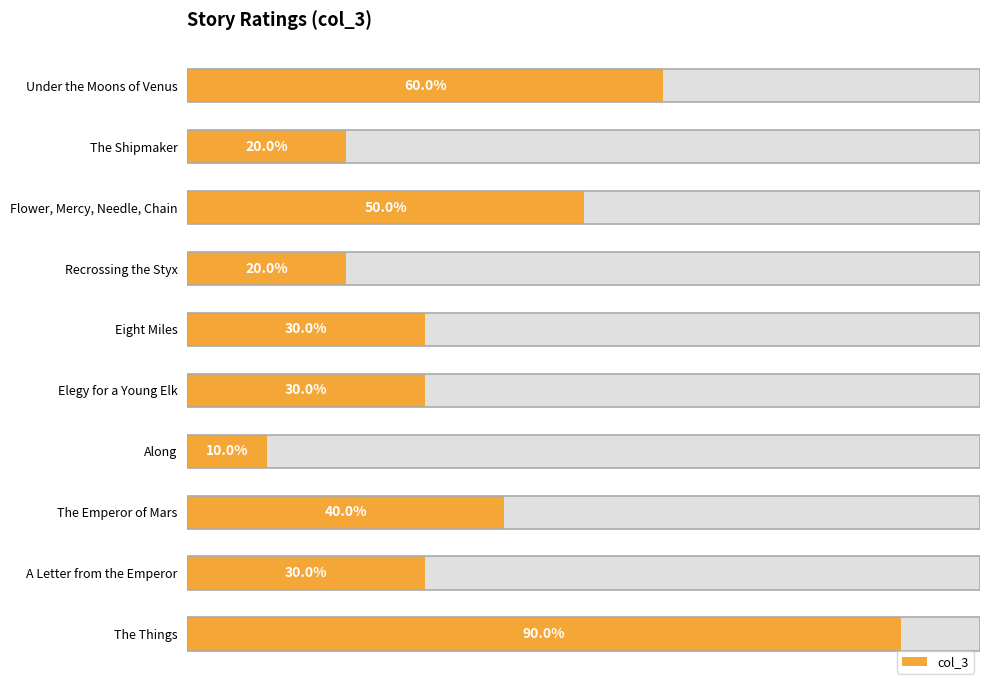

The value at A Letter from the Emperor is 4. True or false?

False